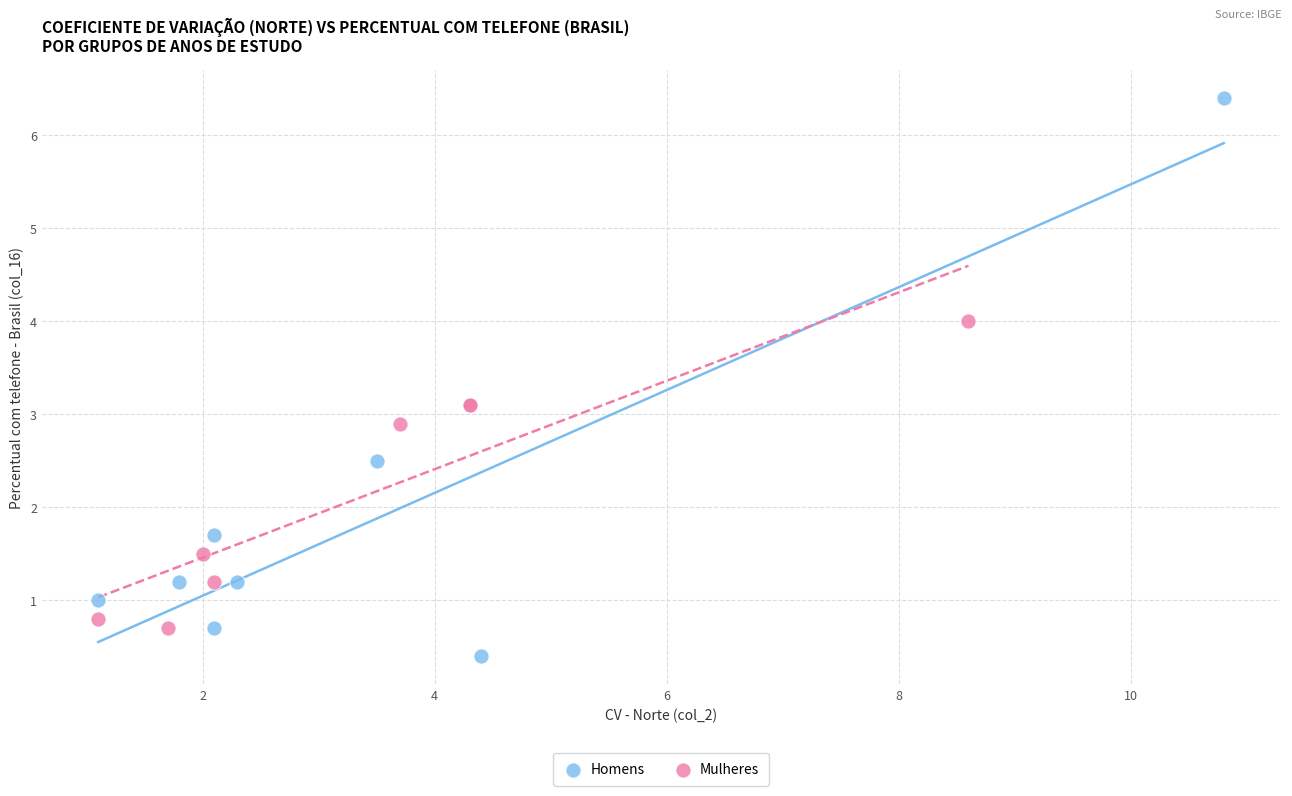

Which series contains the lowest Y value?

Homens